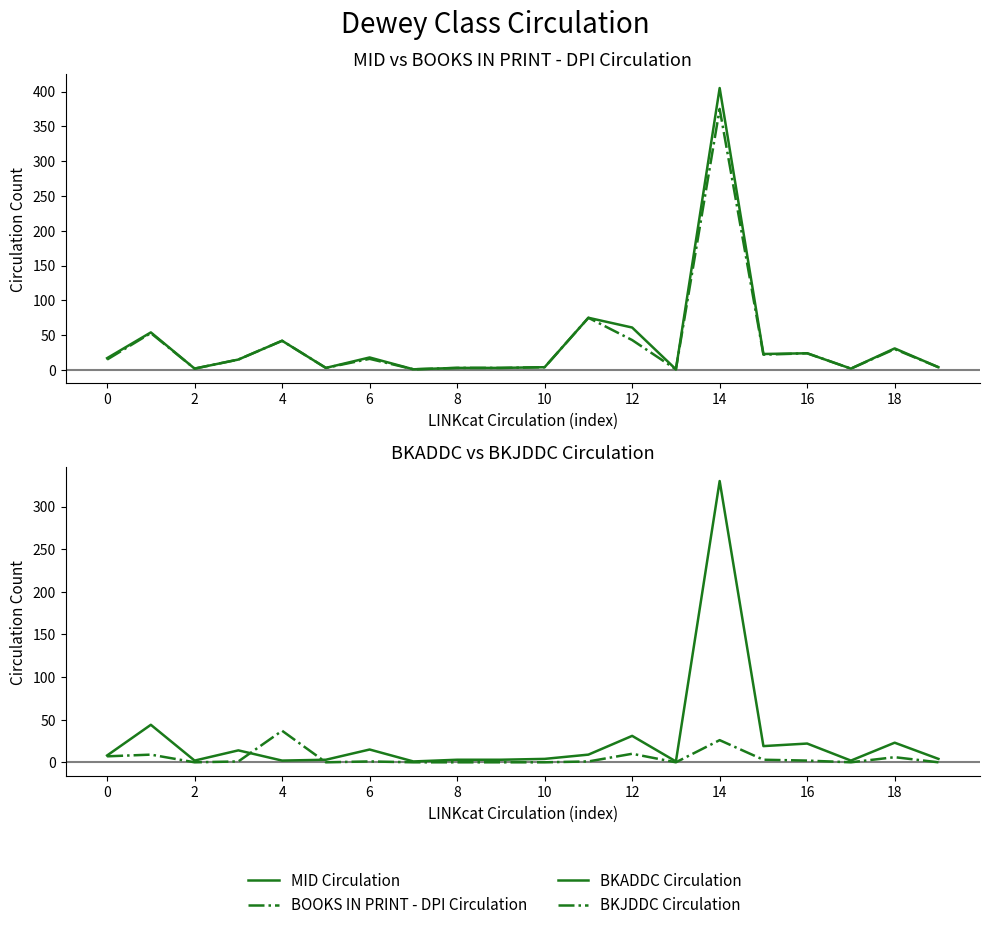

What is the maximum value shown in the chart?

405